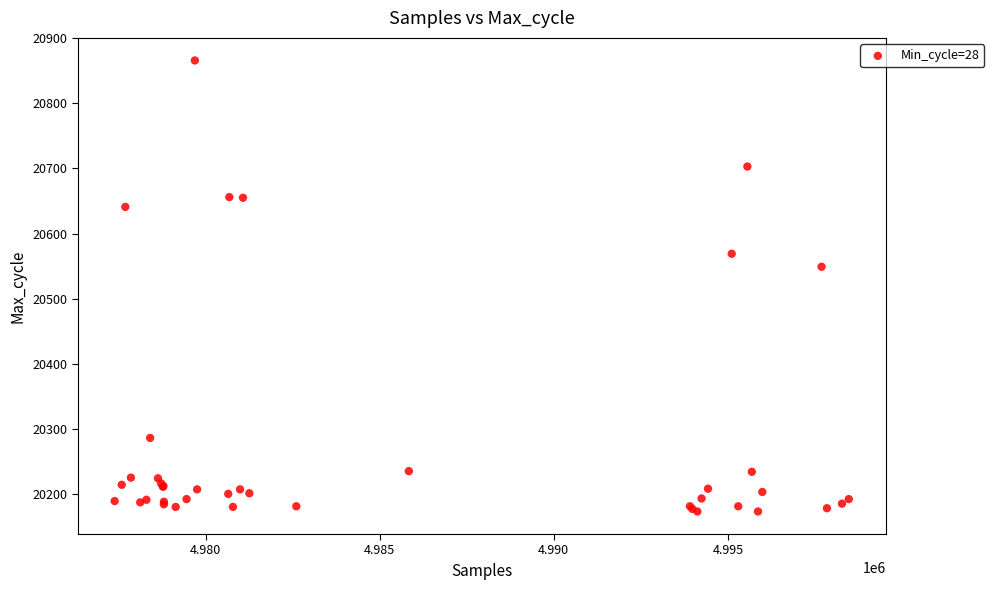

What Y value in the scatter plot is closest to 20519?

20549